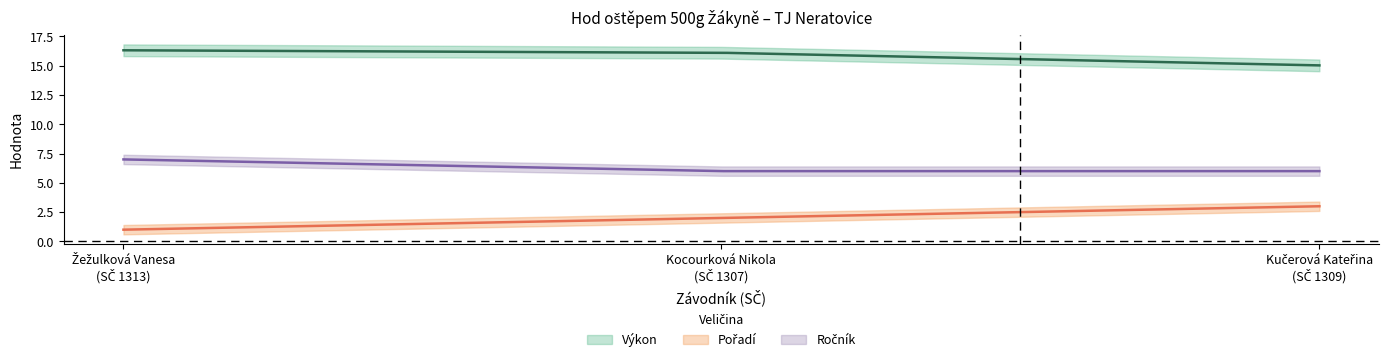

Which category has the highest value in the Ročník series?

Žežulková Vanesa
(SČ 1313)